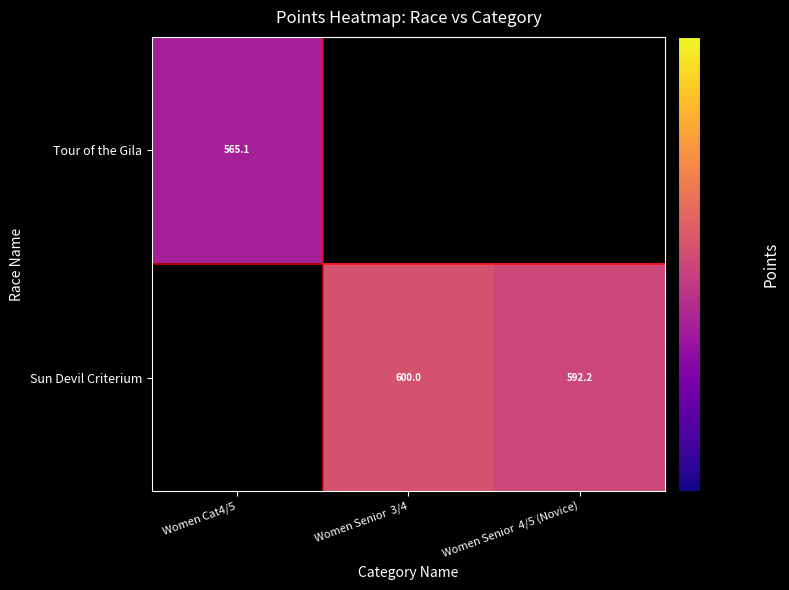

What is the smallest value displayed?

565.1